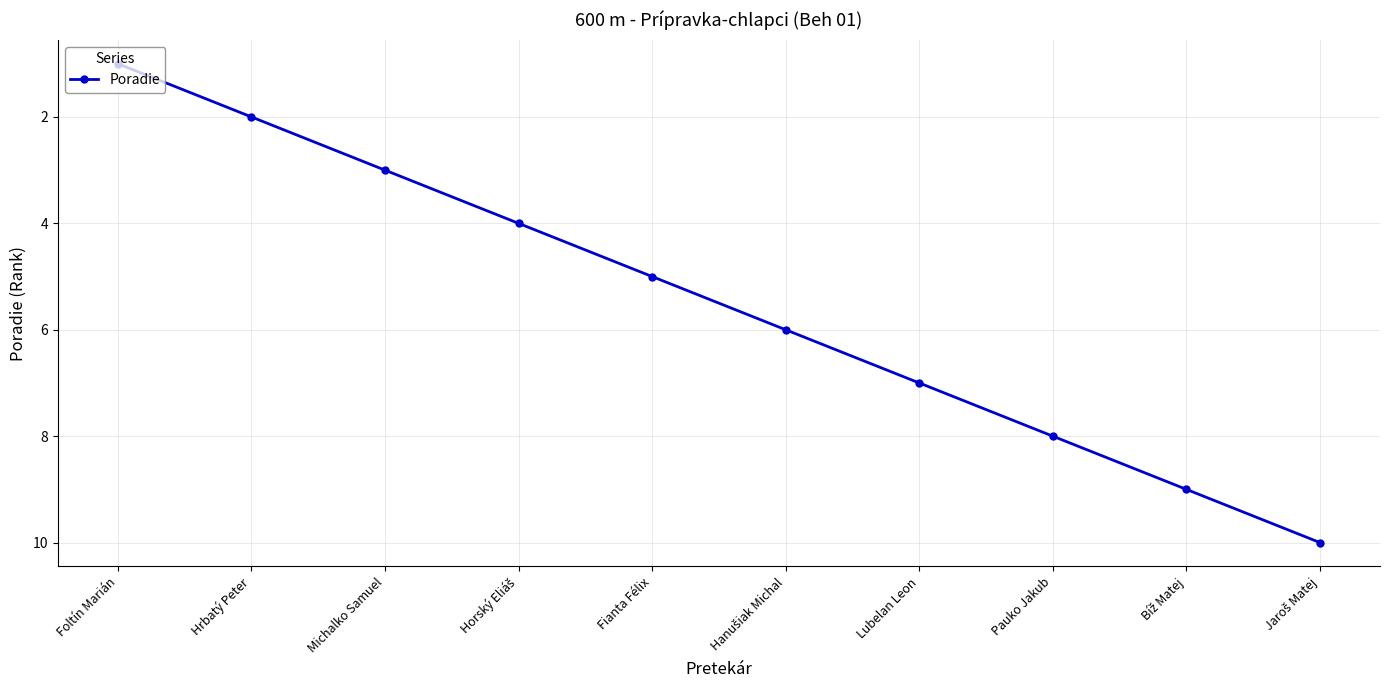

What is the label of the 4th point from the right?

Lubelan Leon